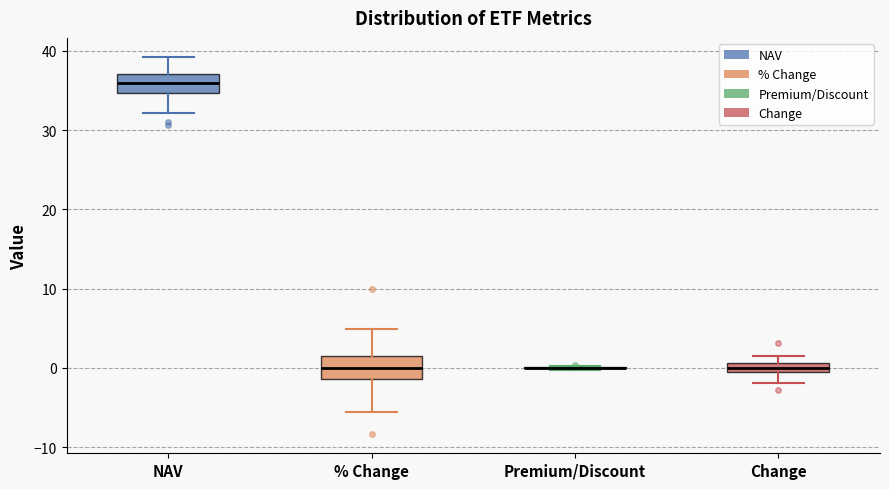

Where does the upper whisker of the box for % Change end on the y-axis? The values are not printed on the chart, so give them approximately, as read against the axis.

5